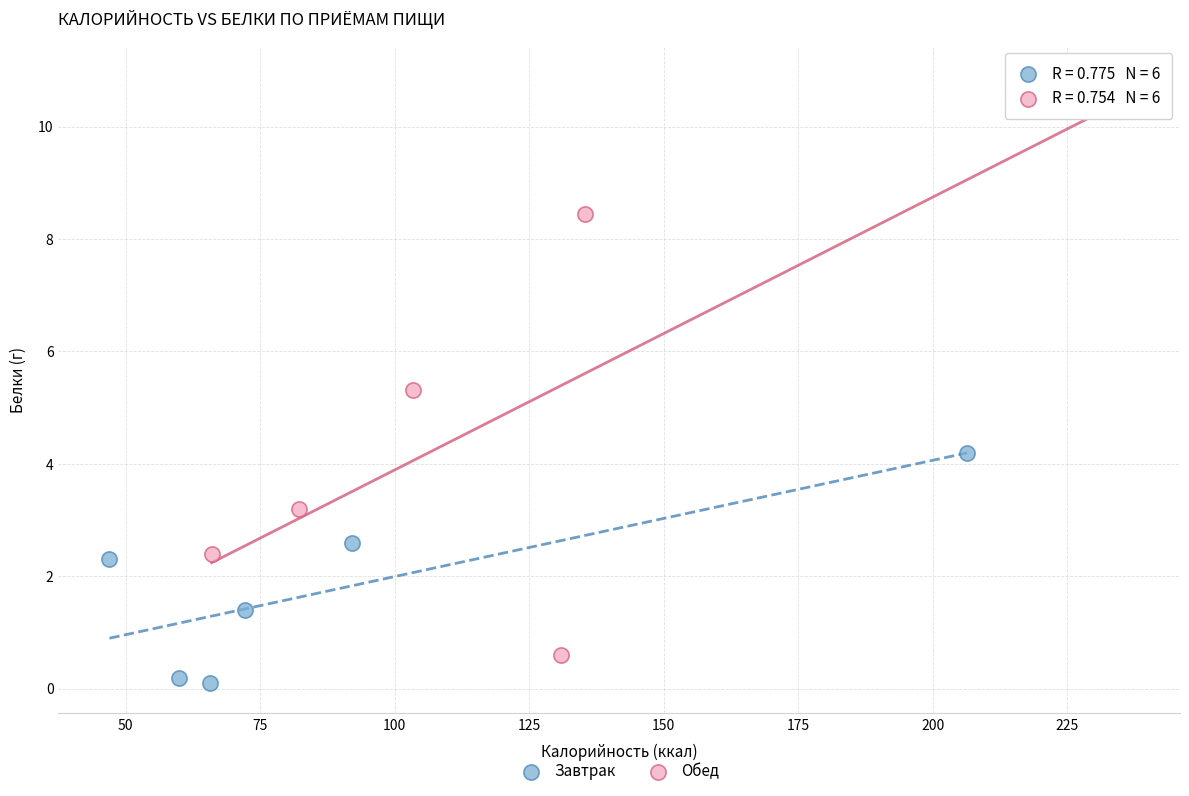

Which series has the widest spread of Y values?

Обед